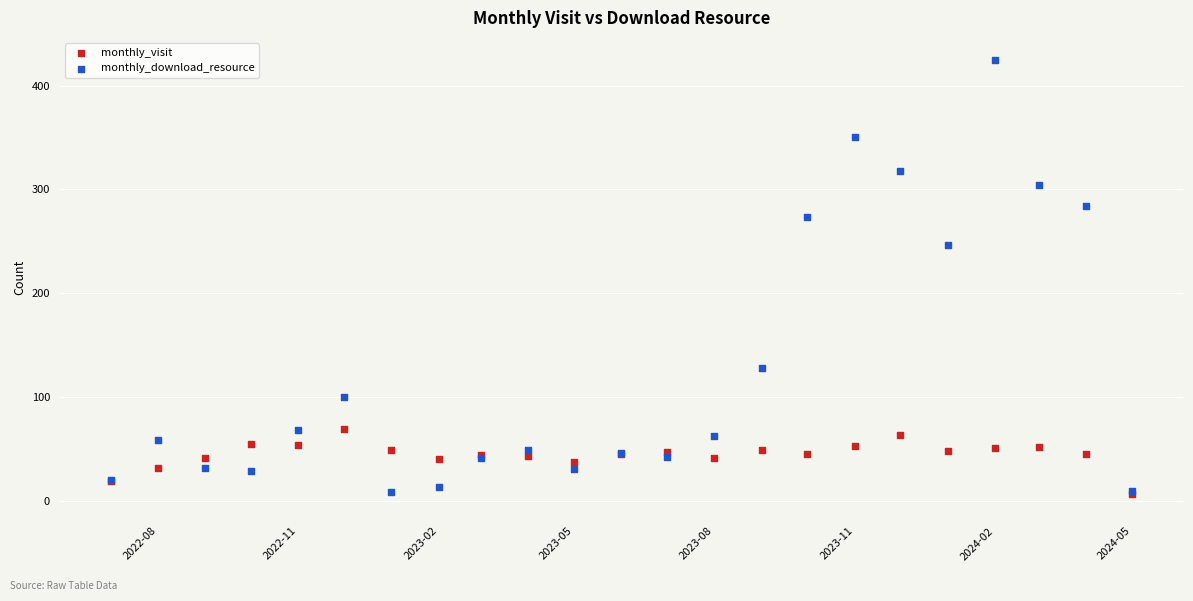

In the monthly_download_resource series, what Y value is closest to 216?

246